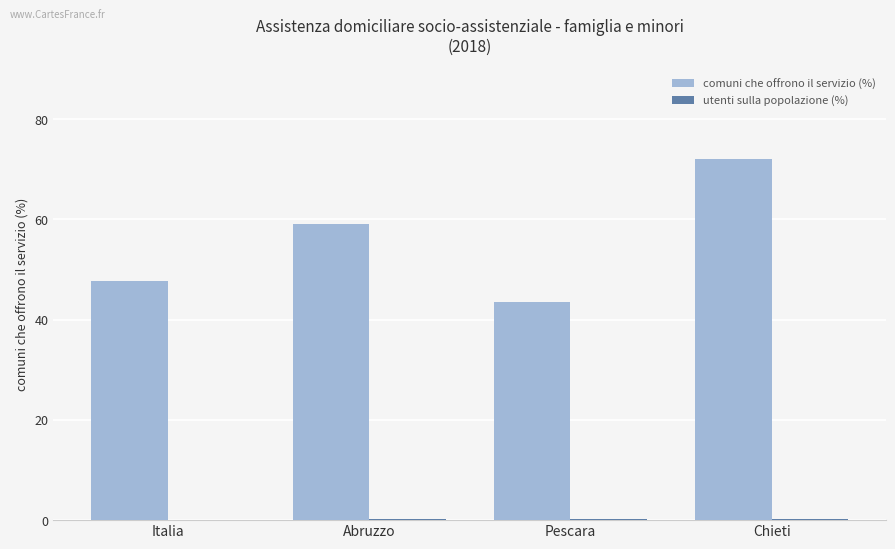

Where is comuni che offrono il servizio (%) nearest to the value 57?

Abruzzo